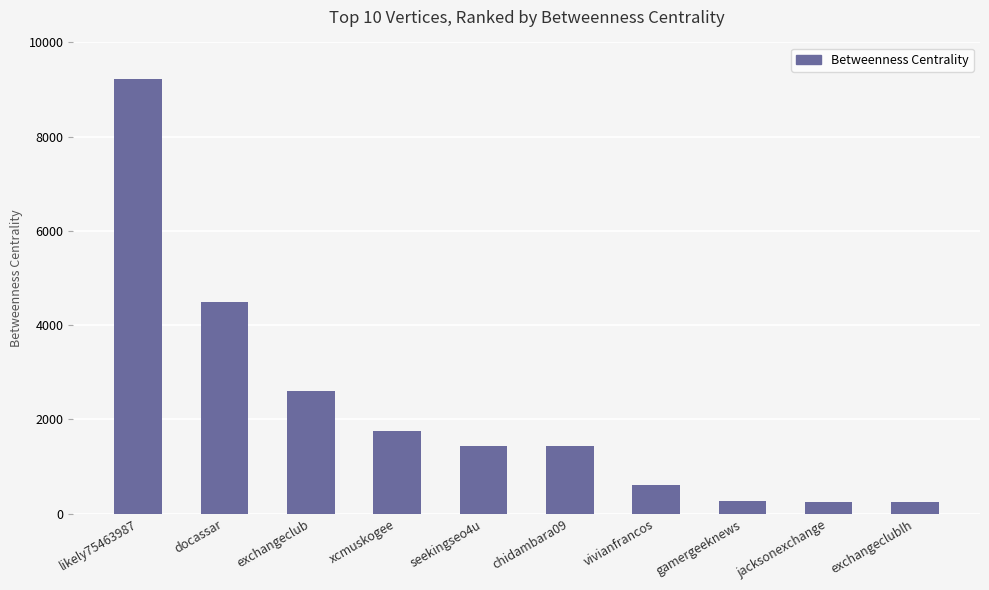

The chart shows a value of 2497.5 at chidambara09. True or false?

False